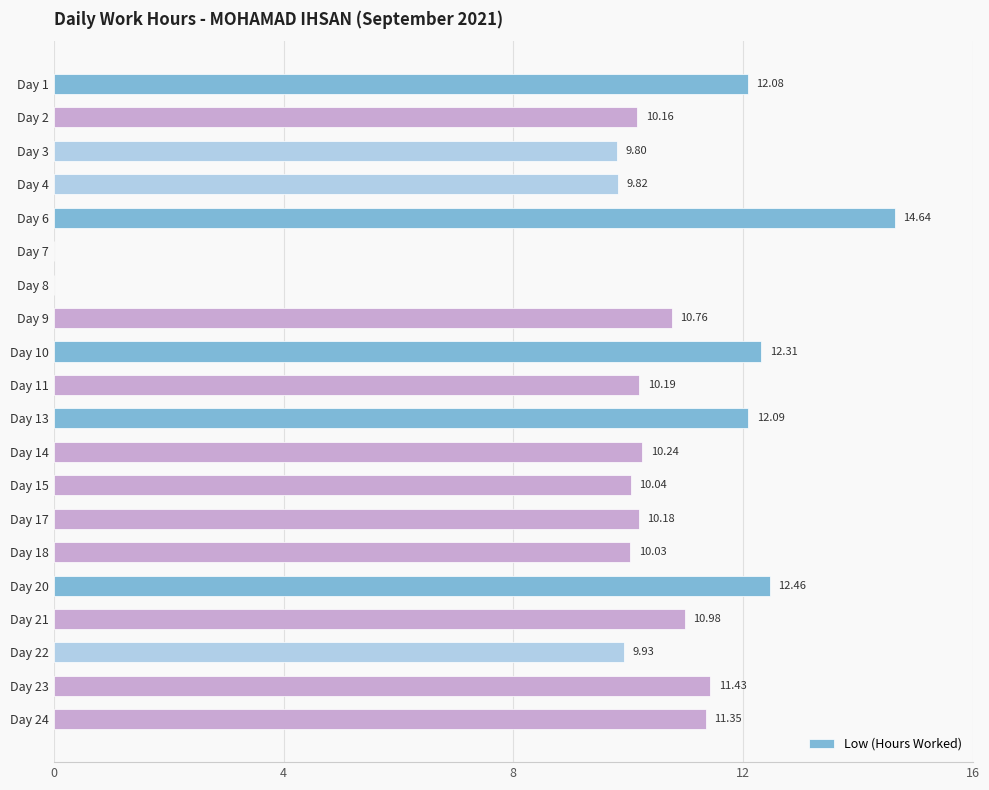

Between Day 1 and Day 22, which is larger?

Day 1